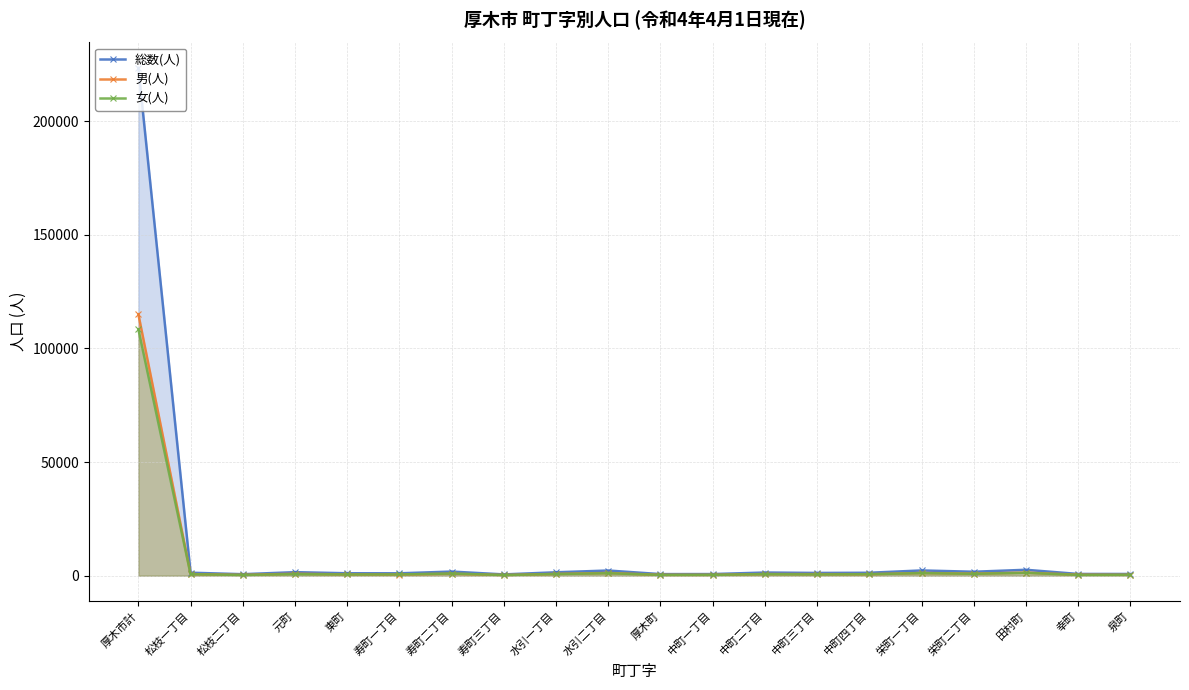

In 男(人), how many points are lower than both neighbors (excluding endpoints)?

6